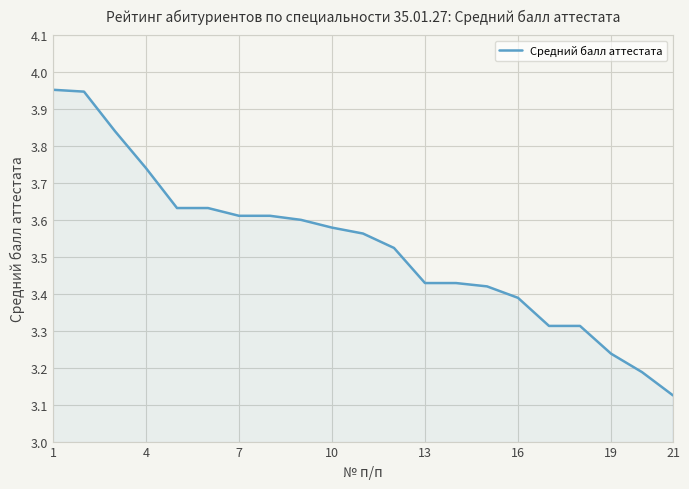

What is the difference between the maximum and minimum values?

0.8